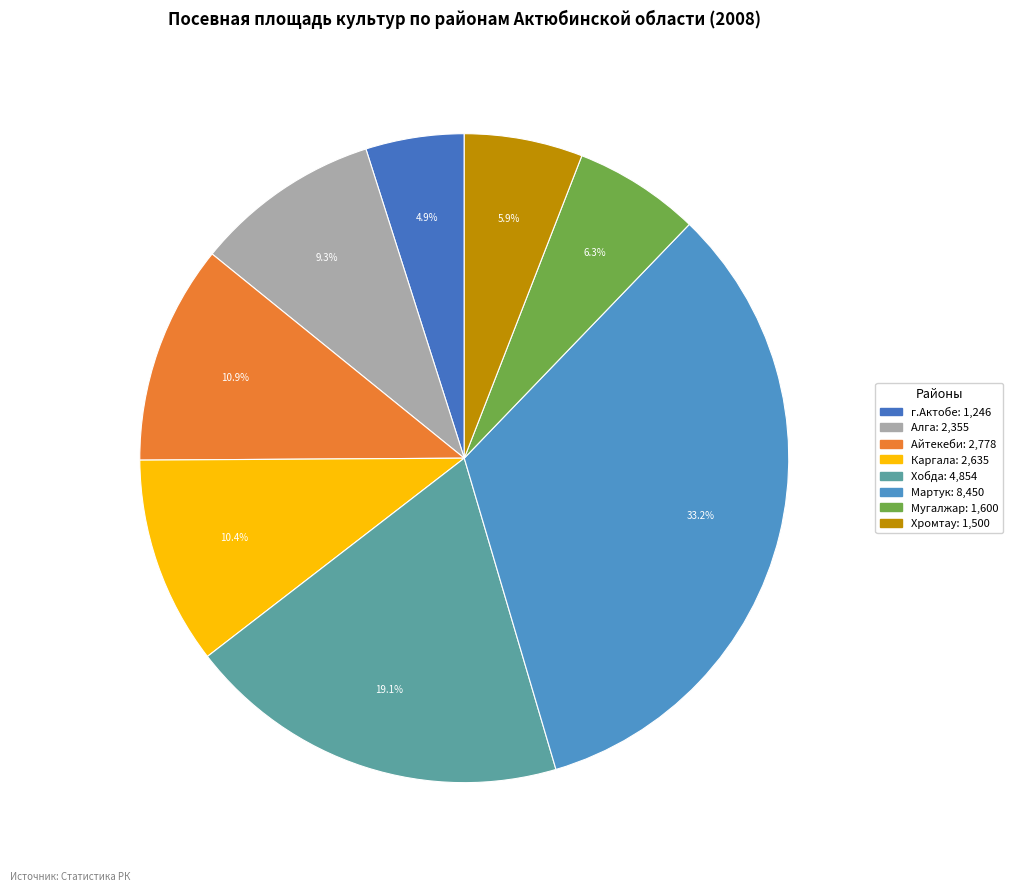

How many segments does this pie chart have?

8